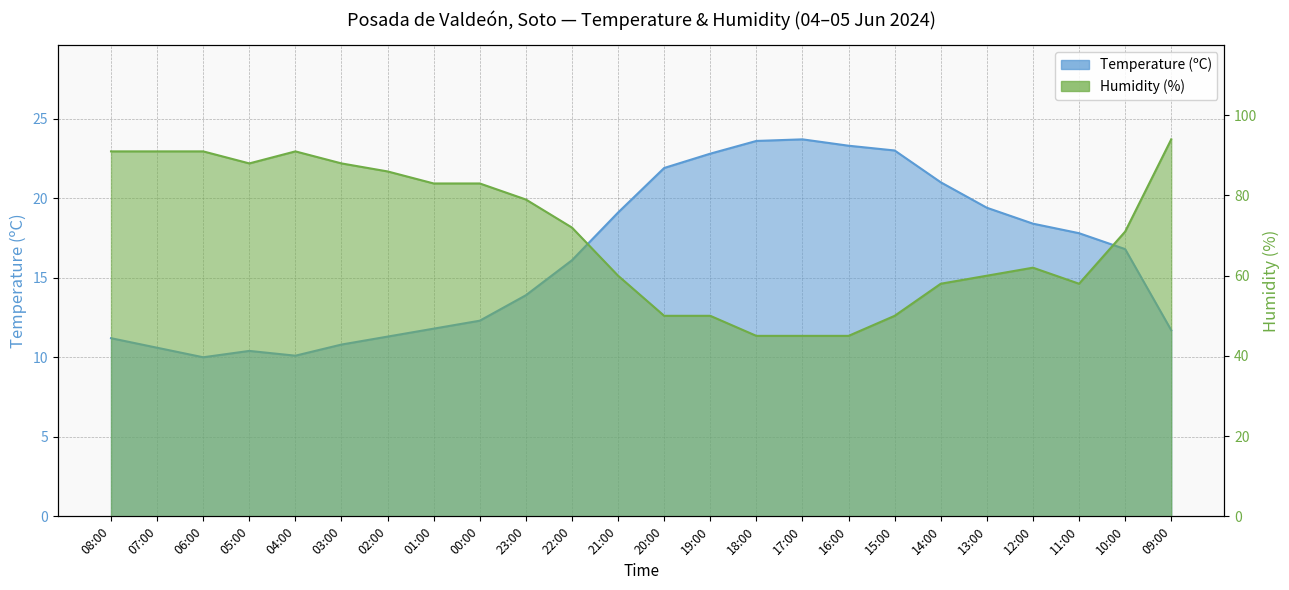

Which series has the largest range (max minus min)?

Humidity (%)